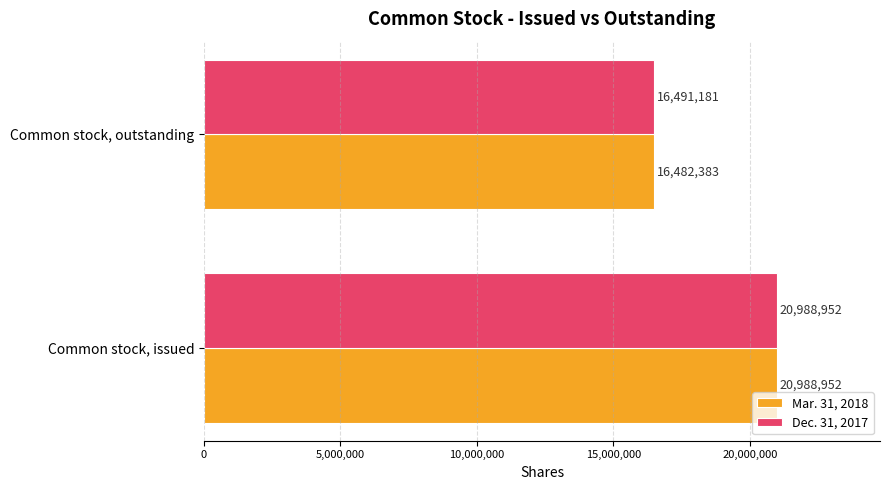

Where is Dec. 31, 2017 nearest to the value 18740066?

Common stock, outstanding